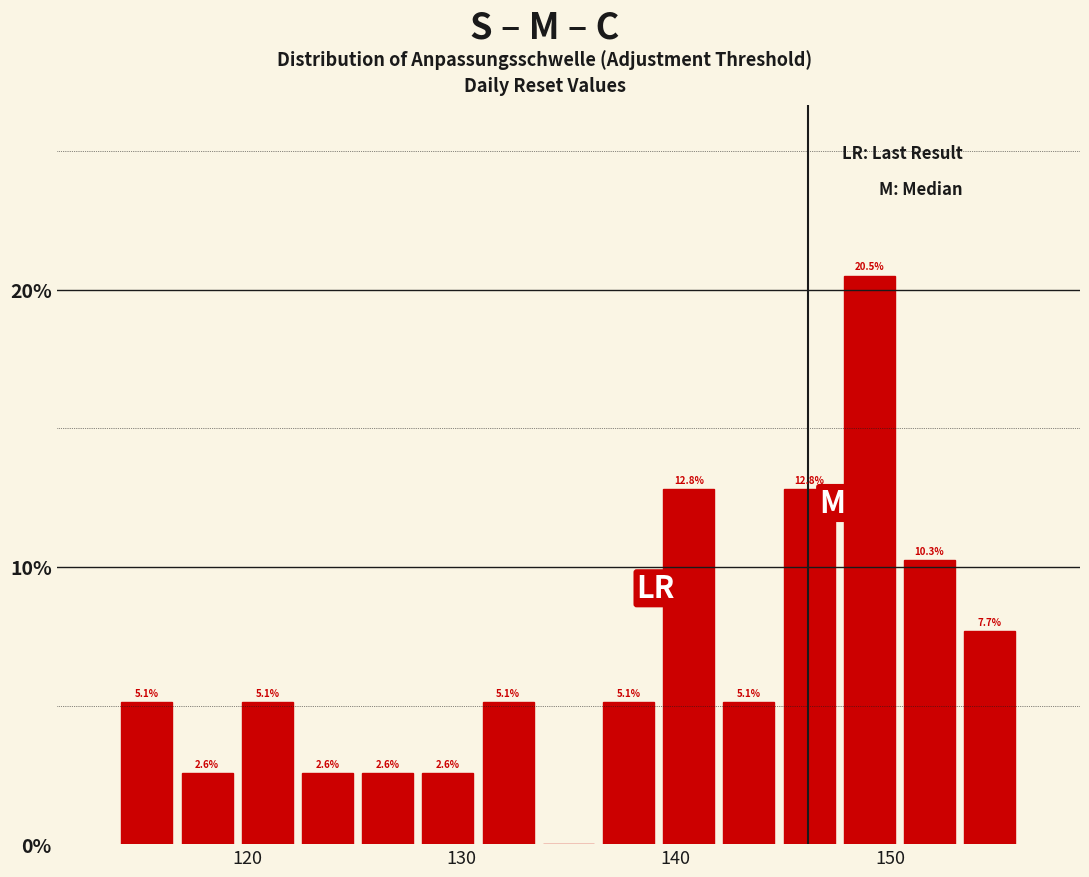

Read against the x-axis, roughly where is the centre of the tallest bar?

149